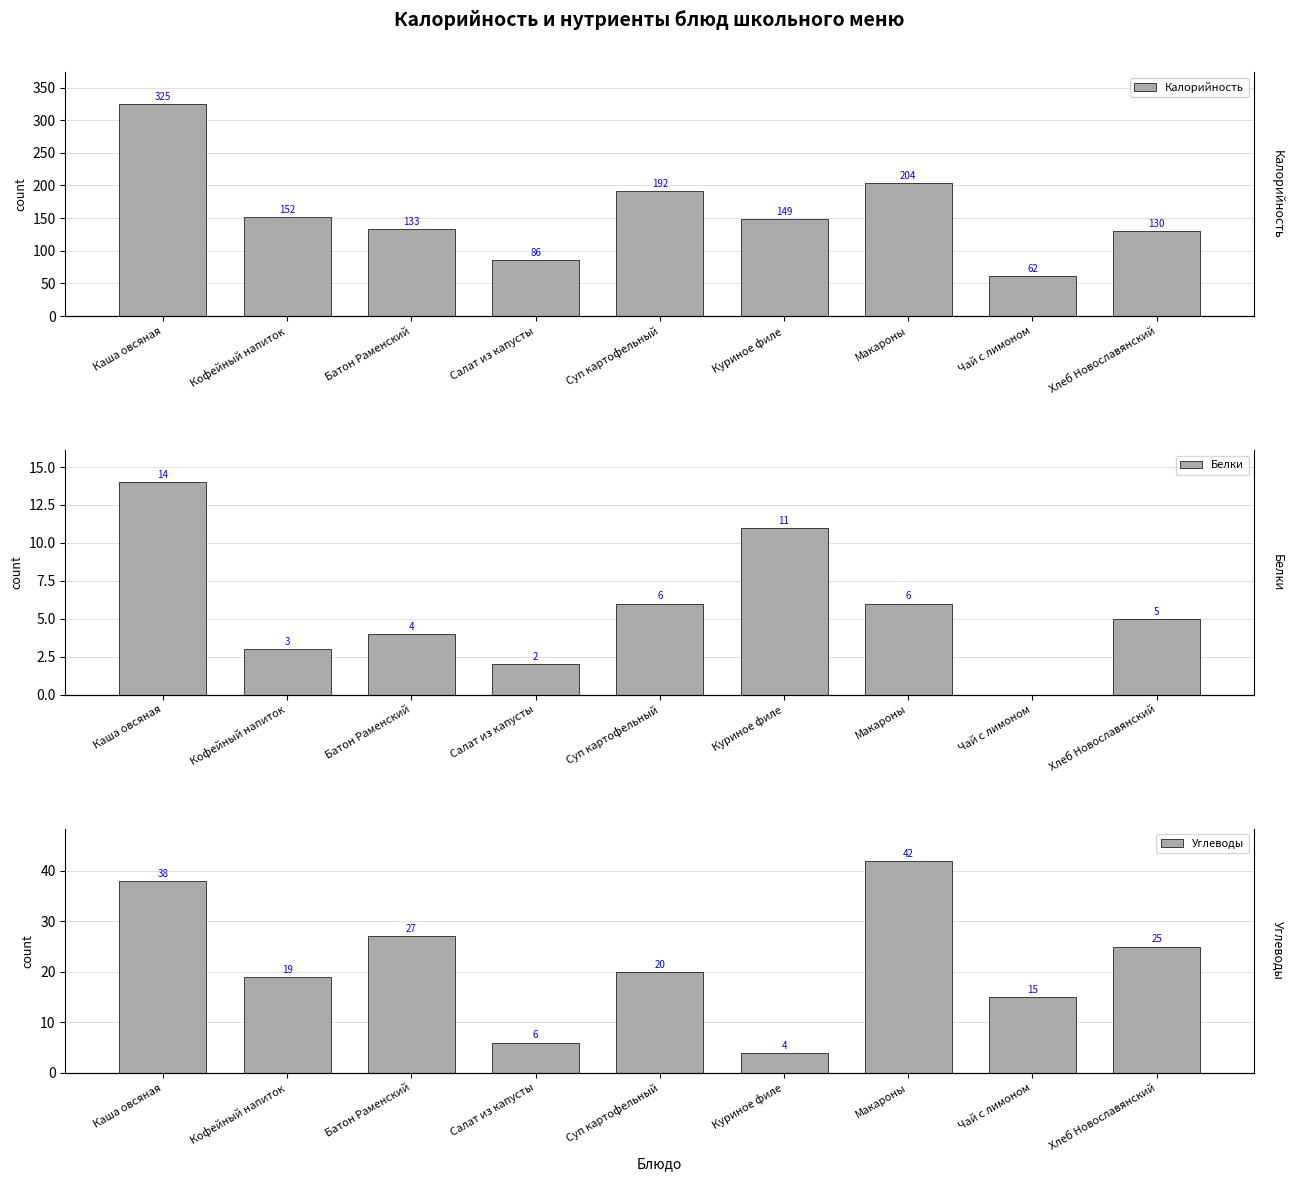

Reading right to left, extract all data points from this chart.

Калорийность: Хлеб Новославянский=130	Чай с лимоном=62	Макароны=204	Куриное филе=149	Суп картофельный=192	Салат из капусты=86	Батон Раменский=133	Кофейный напиток=152	Каша овсяная=325
Белки: Хлеб Новославянский=5	Чай с лимоном=0	Макароны=6	Куриное филе=11	Суп картофельный=6	Салат из капусты=2	Батон Раменский=4	Кофейный напиток=3	Каша овсяная=14
Углеводы: Хлеб Новославянский=25	Чай с лимоном=15	Макароны=42	Куриное филе=4	Суп картофельный=20	Салат из капусты=6	Батон Раменский=27	Кофейный напиток=19	Каша овсяная=38